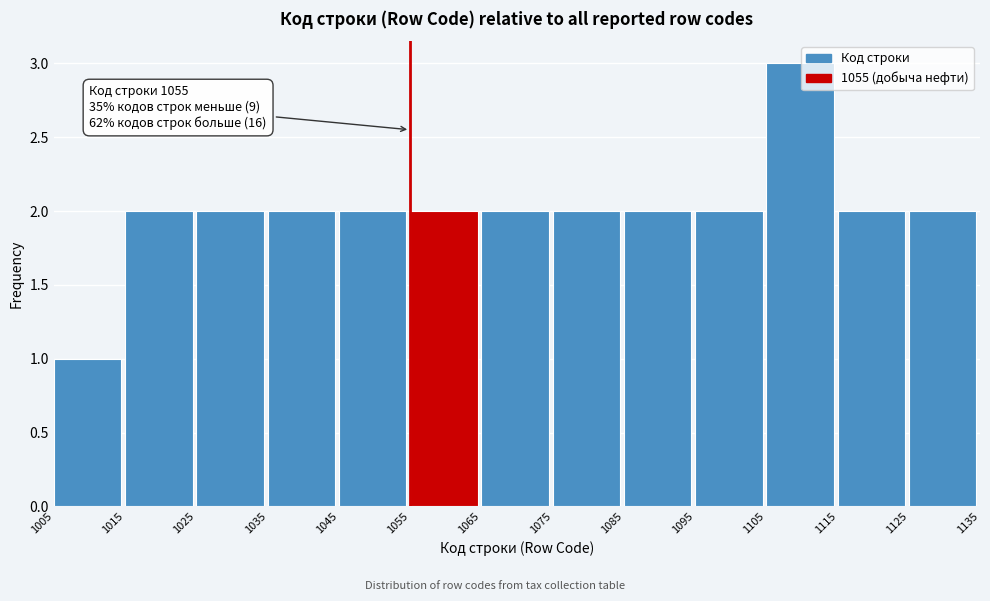

Which range on the x-axis has the tallest bar?

1105 to 1115